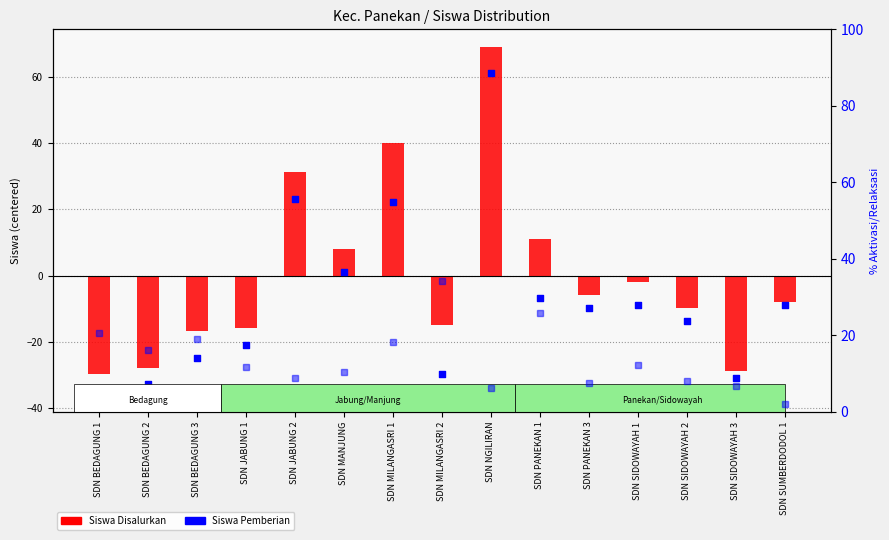

Which series reaches the maximum Y coordinate?

Siswa Disalurkan